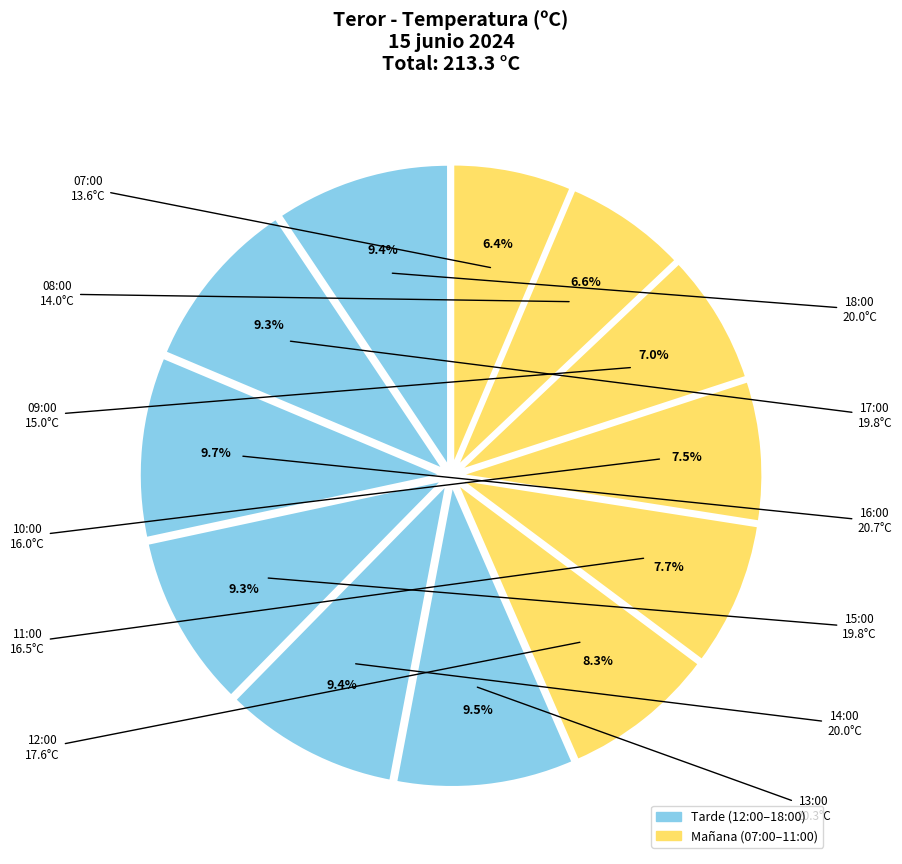

How many slices are in this pie chart?

12